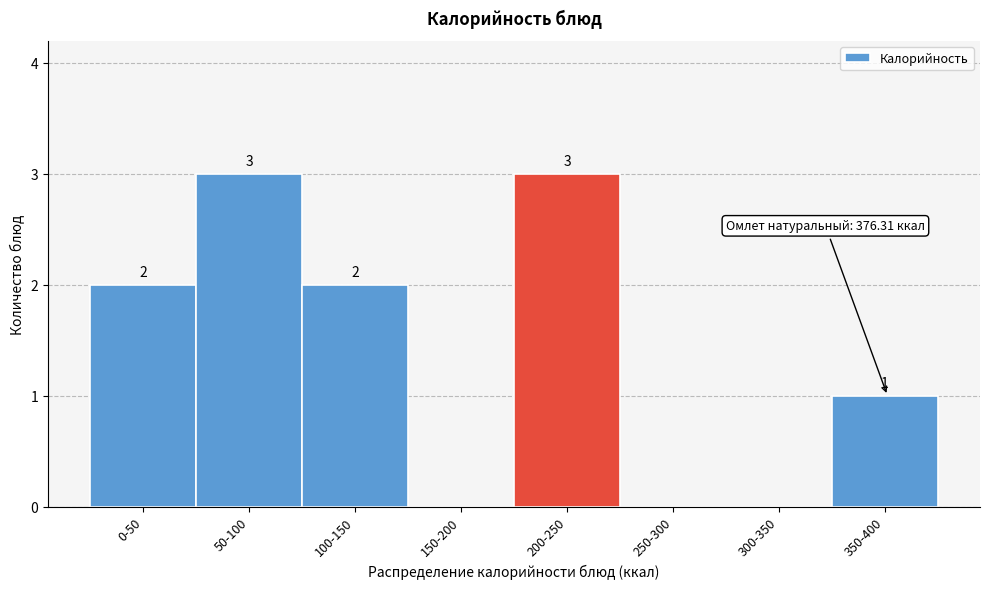

Reading right to left, extract all data points from this chart.

350-400=1	300-350=0	250-300=0	200-250=3	150-200=0	100-150=2	50-100=3	0-50=2